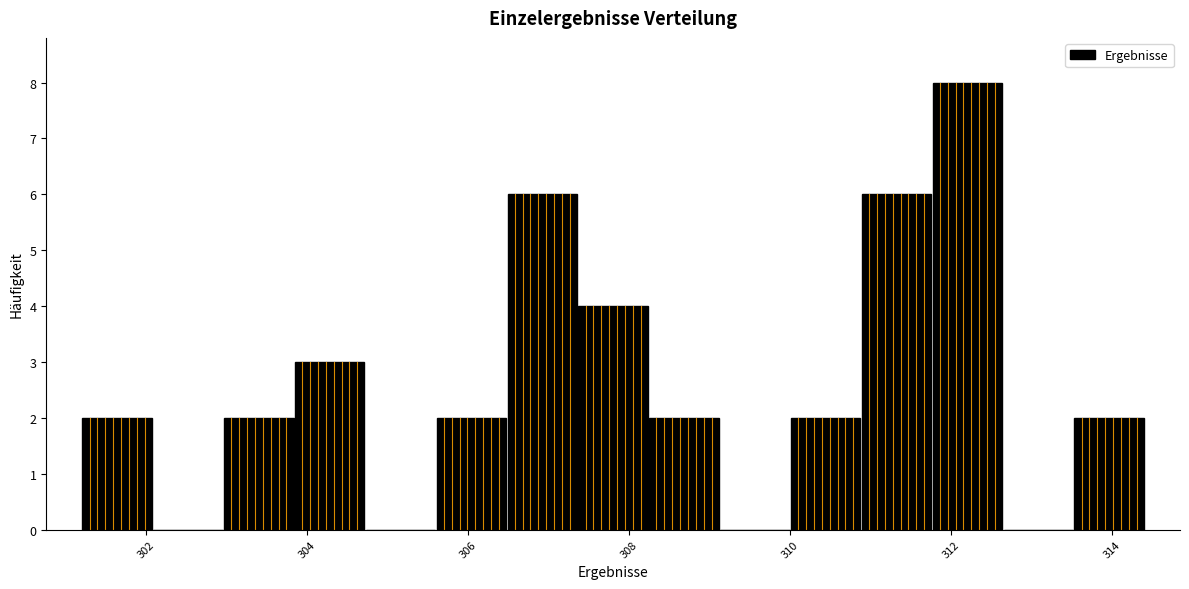

Over which range of the x-axis is the bar tallest?

311.76 to 312.64